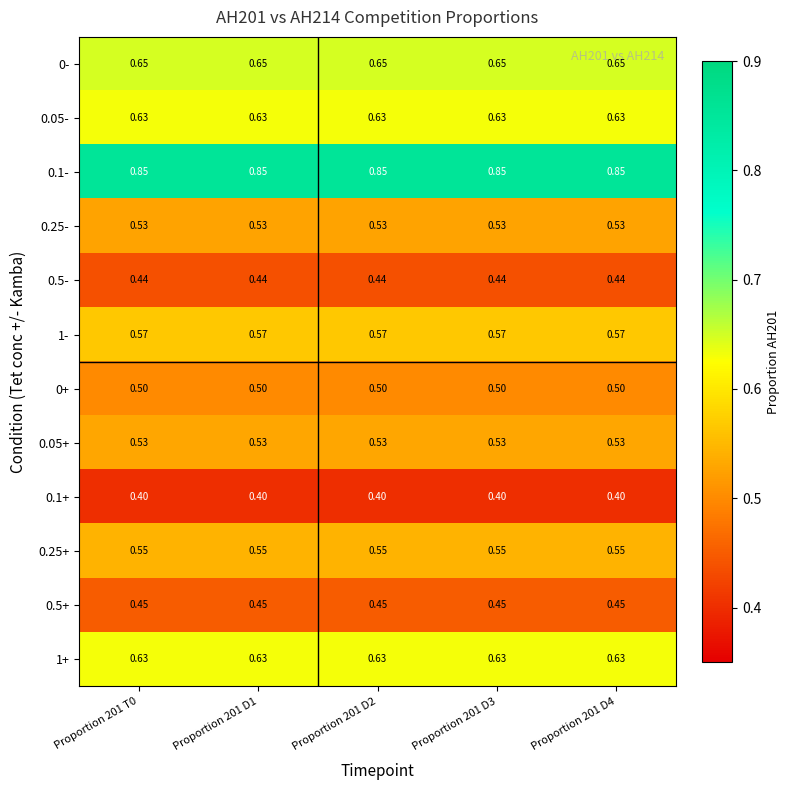

Is the value of 0.1- at Proportion 201 D4 greater than the value of 0.5- at Proportion 201 D4?

Yes